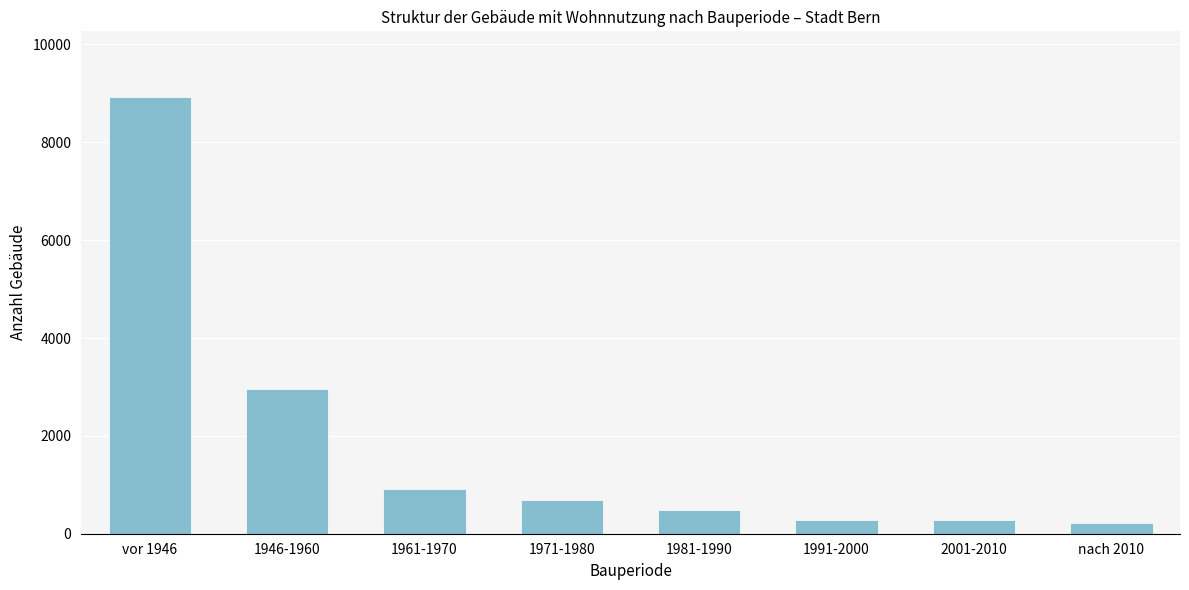

Is it true that the value at 1991-2000 is 283?

True